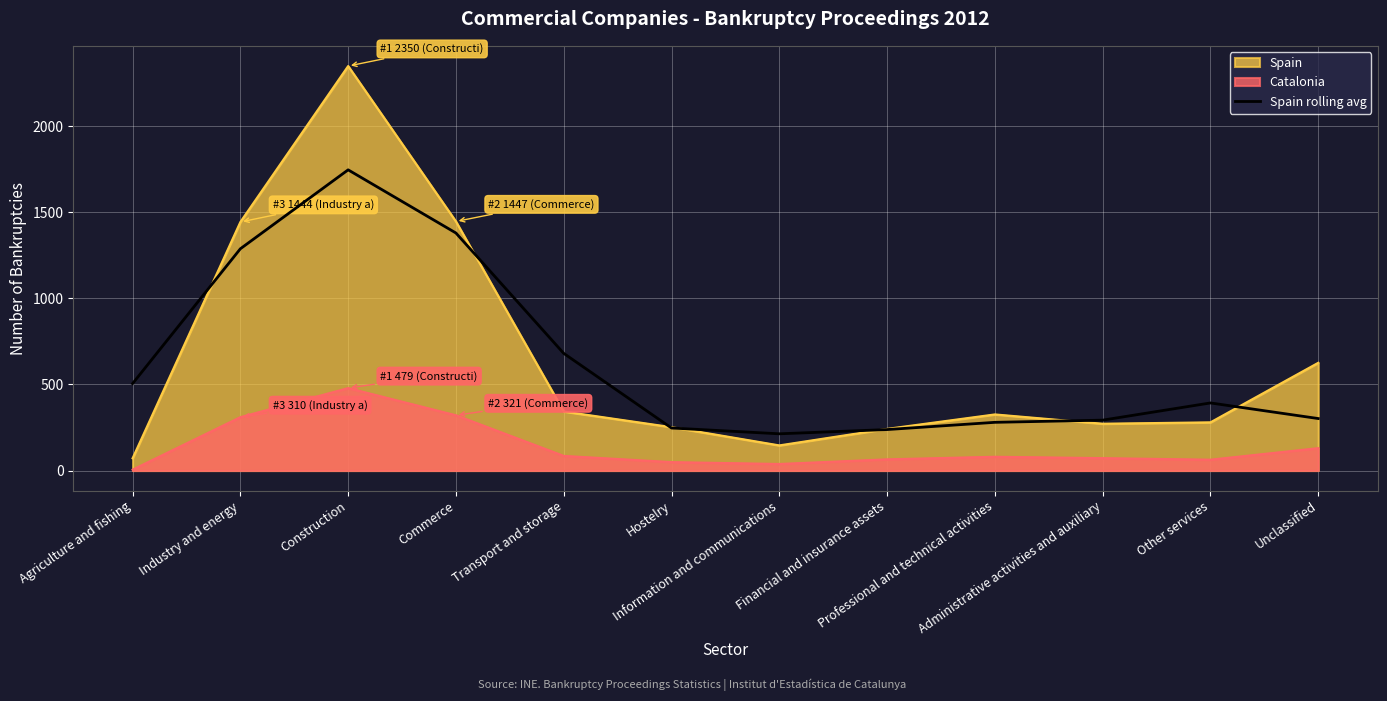

List the series in order of their peak value, lowest first.

Catalonia, Spain rolling avg, Spain